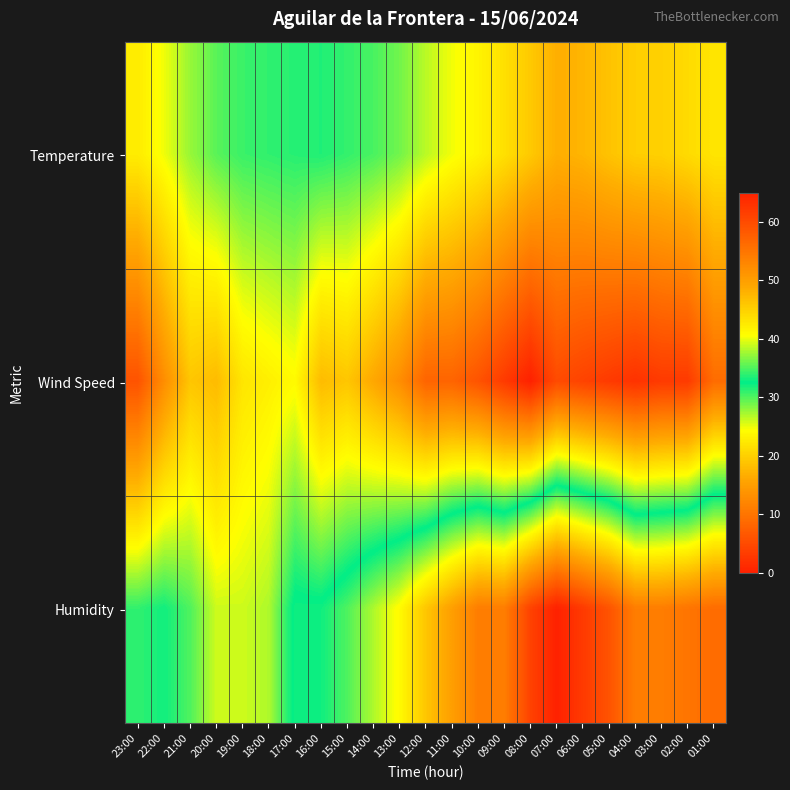

Rank the series by their average value, from lowest to highest.

Wind Speed, Temperature, Humidity